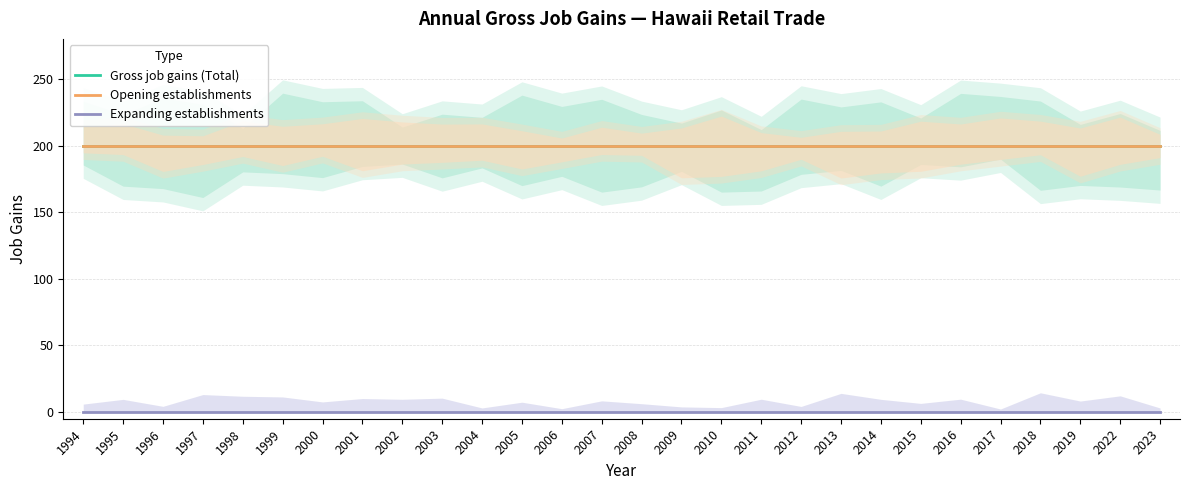

What are all the series names shown in the legend?

Gross job gains (Total), Opening establishments, Expanding establishments